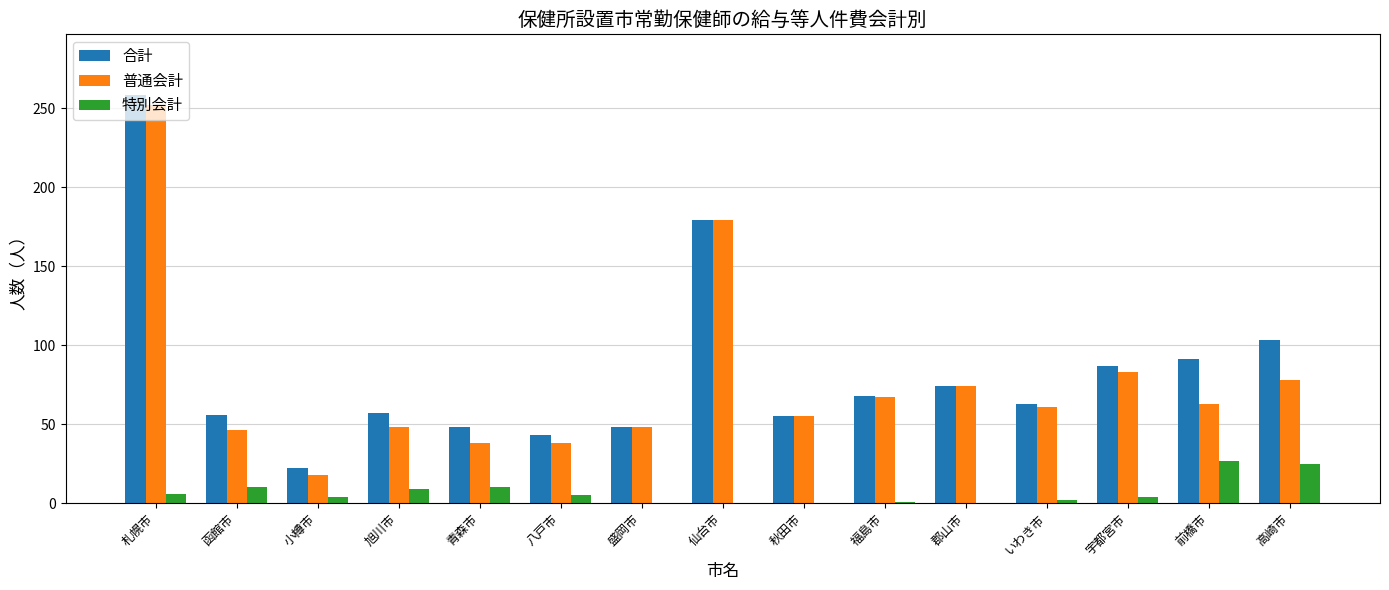

Count the number of categories in the chart.

15